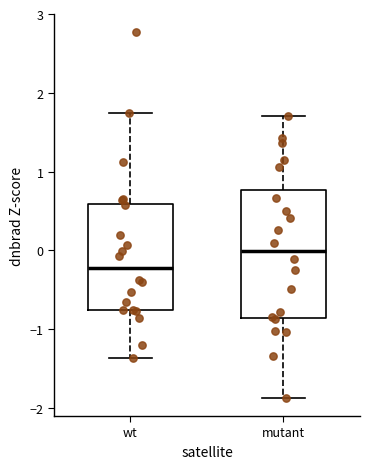

Which box's median line is the highest?

mutant